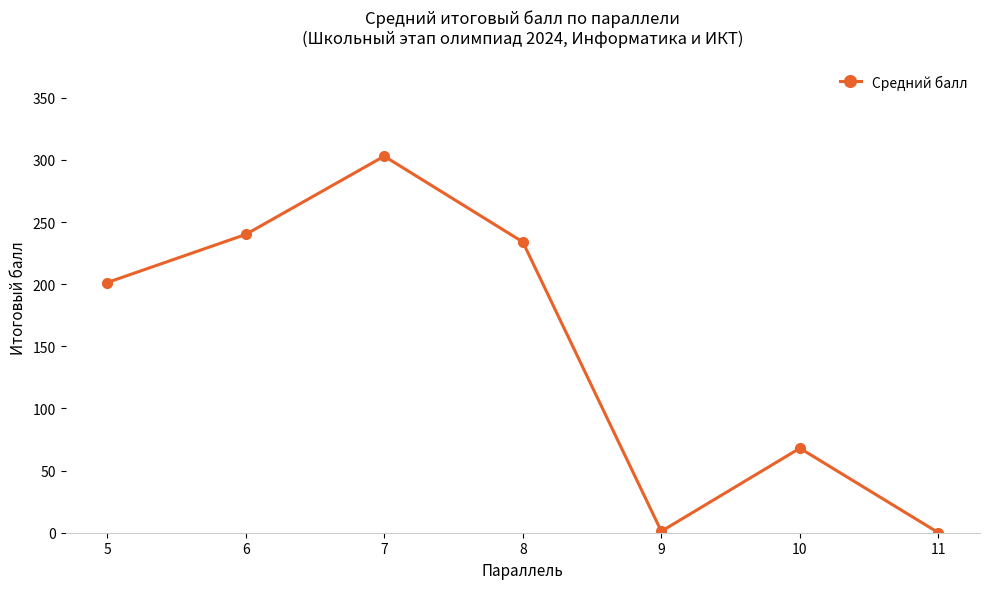

How many values exceed 201?

4